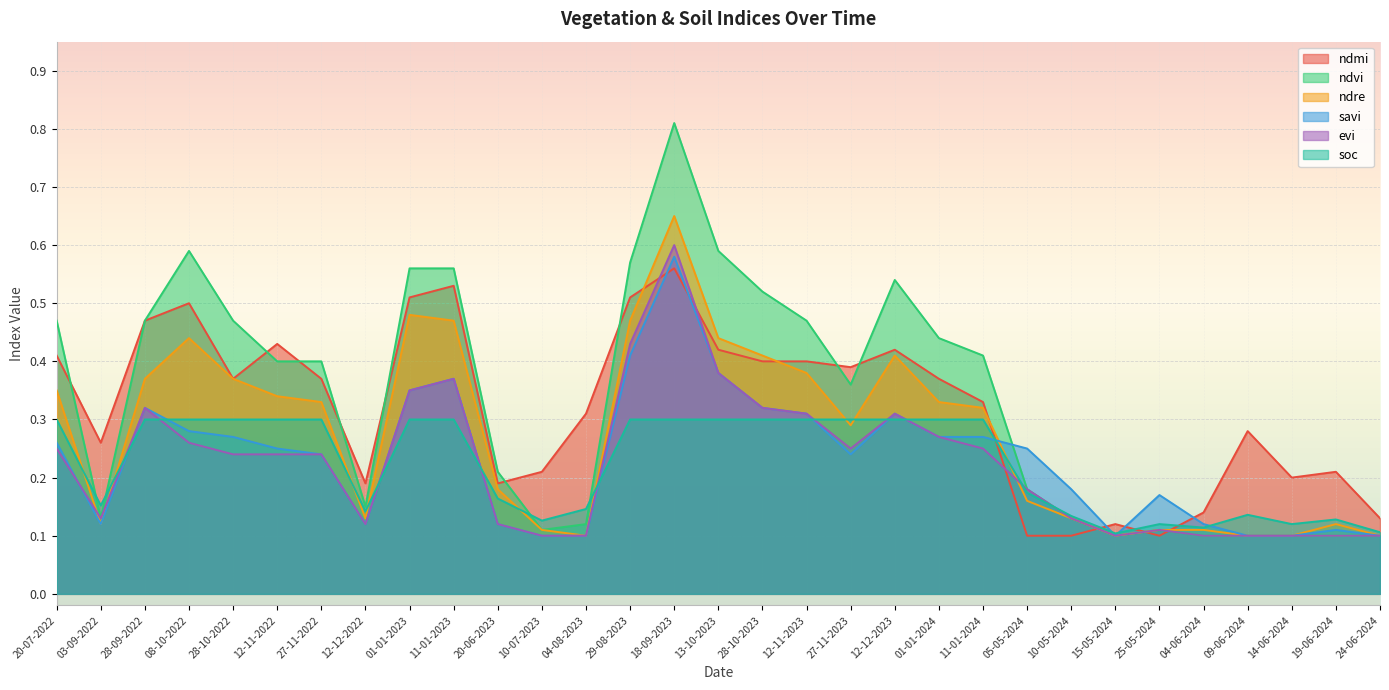

List the labels in order of ndmi value, largest first.

18-09-2023, 11-01-2023, 01-01-2023, 29-08-2023, 08-10-2022, 28-09-2022, 12-11-2022, 13-10-2023, 12-12-2023, 20-07-2022, 28-10-2023, 12-11-2023, 27-11-2023, 28-10-2022, 27-11-2022, 01-01-2024, 11-01-2024, 04-08-2023, 09-06-2024, 03-09-2022, 10-07-2023, 19-06-2024, 14-06-2024, 12-12-2022, 20-06-2023, 04-06-2024, 24-06-2024, 15-05-2024, 05-05-2024, 10-05-2024, 25-05-2024